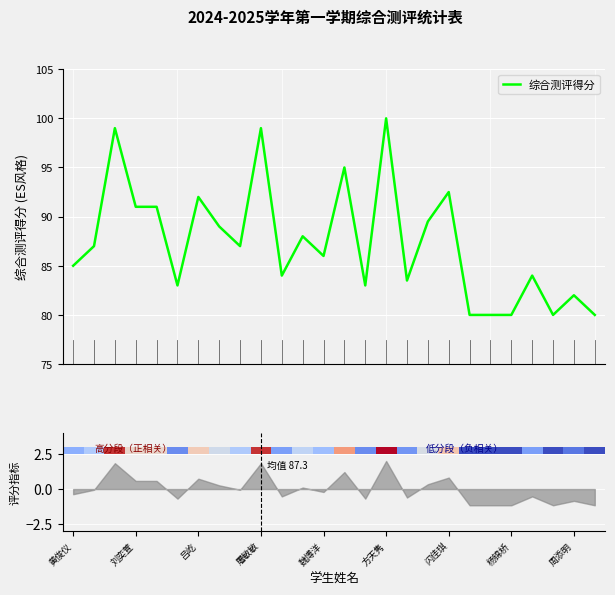

What is the lowest value of the 综合测评得分 series?

80.0